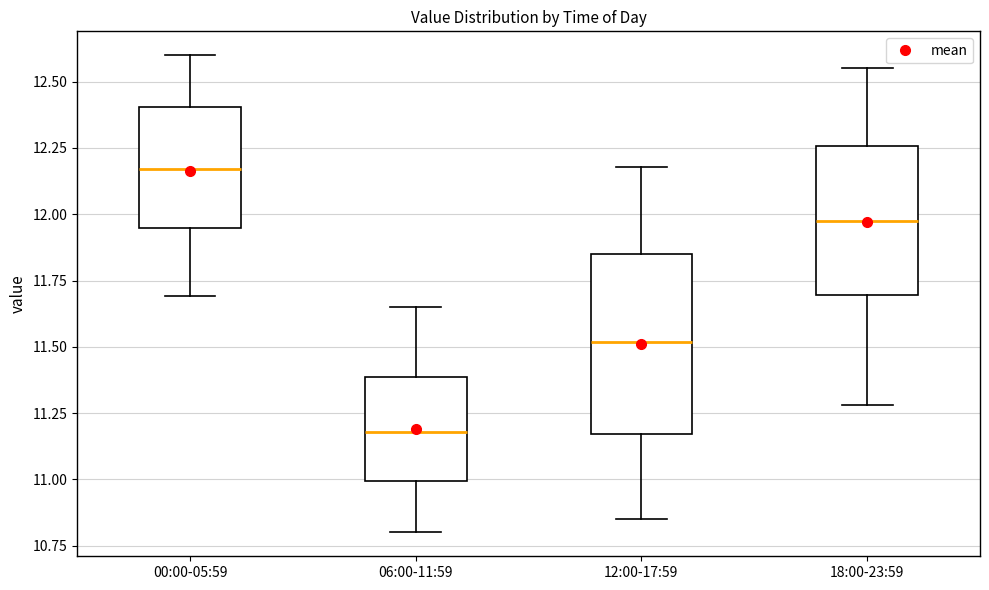

Reading left to right, transcribe this box plot: for each box, give where its median line is, the range the box spans, and where its two whiskers end, as read against the y-axis. The values are not printed on the chart, so give them approximately, as read against the axis.

00:00-05:59: median 12.15, box 11.95 to 12.40, whiskers 11.70 to 12.60
06:00-11:59: median 11.20, box 11.00 to 11.40, whiskers 10.80 to 11.65
12:00-17:59: median 11.50, box 11.15 to 11.85, whiskers 10.85 to 12.20
18:00-23:59: median 12.00, box 11.70 to 12.25, whiskers 11.30 to 12.55